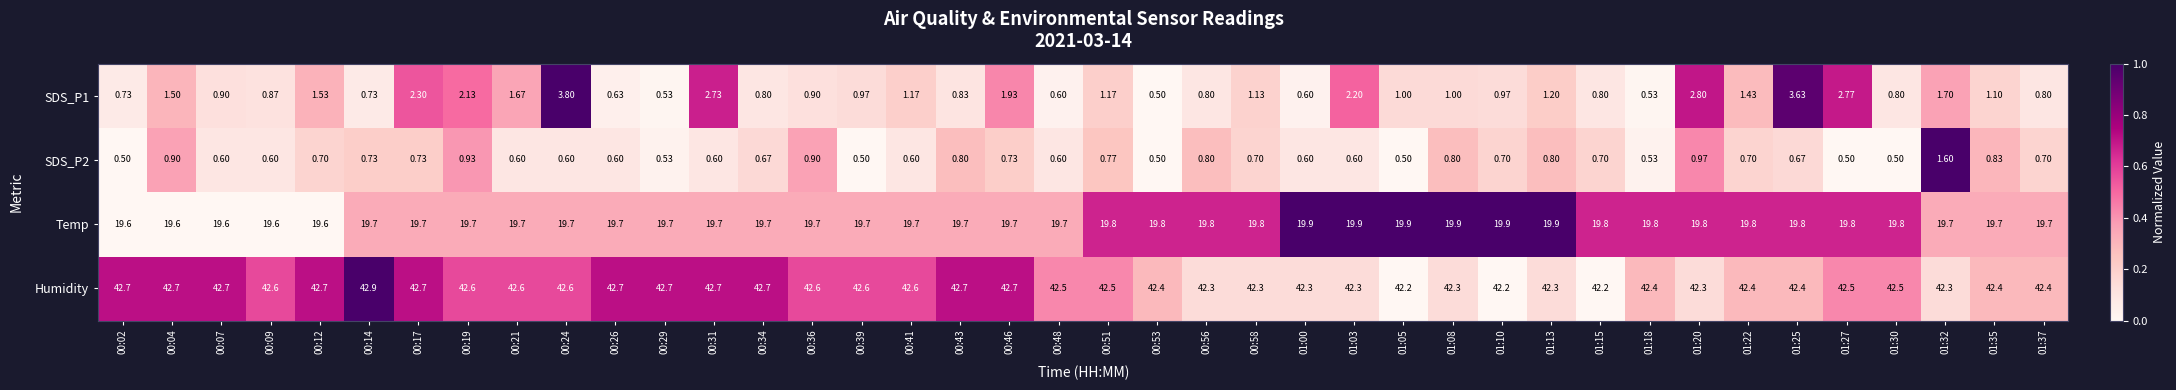

Which series has the largest total across all categories?

Humidity